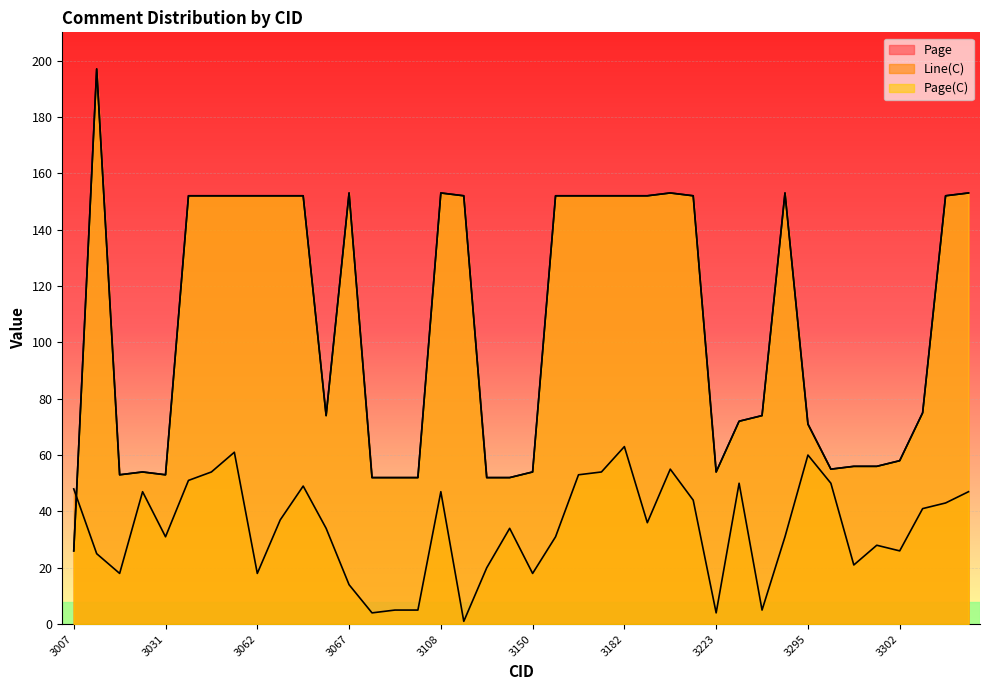

At which category is the sum across all series the highest?

3010